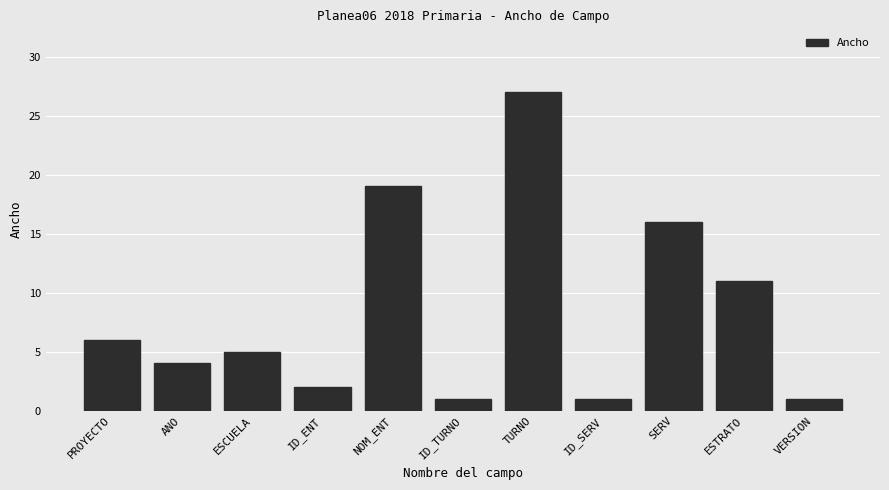

How many values are below 5?

5